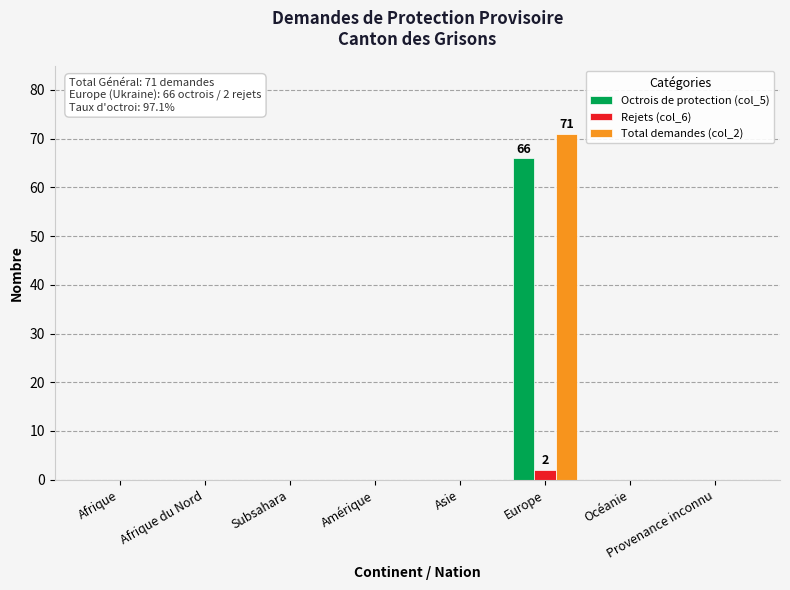

The value of Total demandes (col_2) at Provenance inconnu is -31. True or false?

False